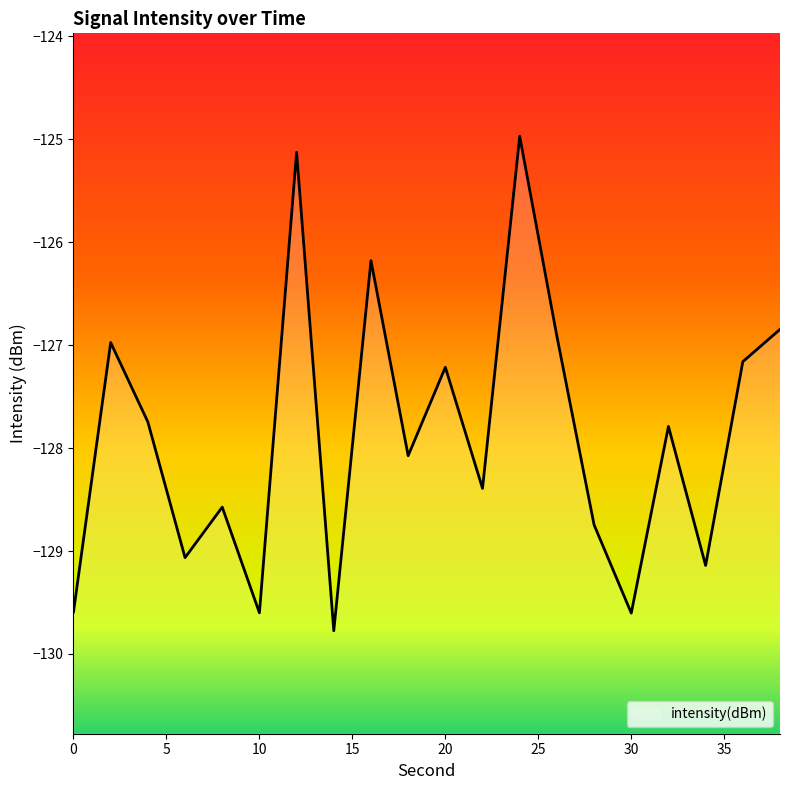

Reading left to right, list all the values displayed in this chart.

0=-129.6	2=-127.0	4=-127.7	6=-129.1	8=-128.6	10=-129.6	12=-125.1	14=-129.8	16=-126.2	18=-128.1	20=-127.2	22=-128.4	24=-125.0	26=-126.9	28=-128.7	30=-129.6	32=-127.8	34=-129.1	36=-127.2	38=-126.8